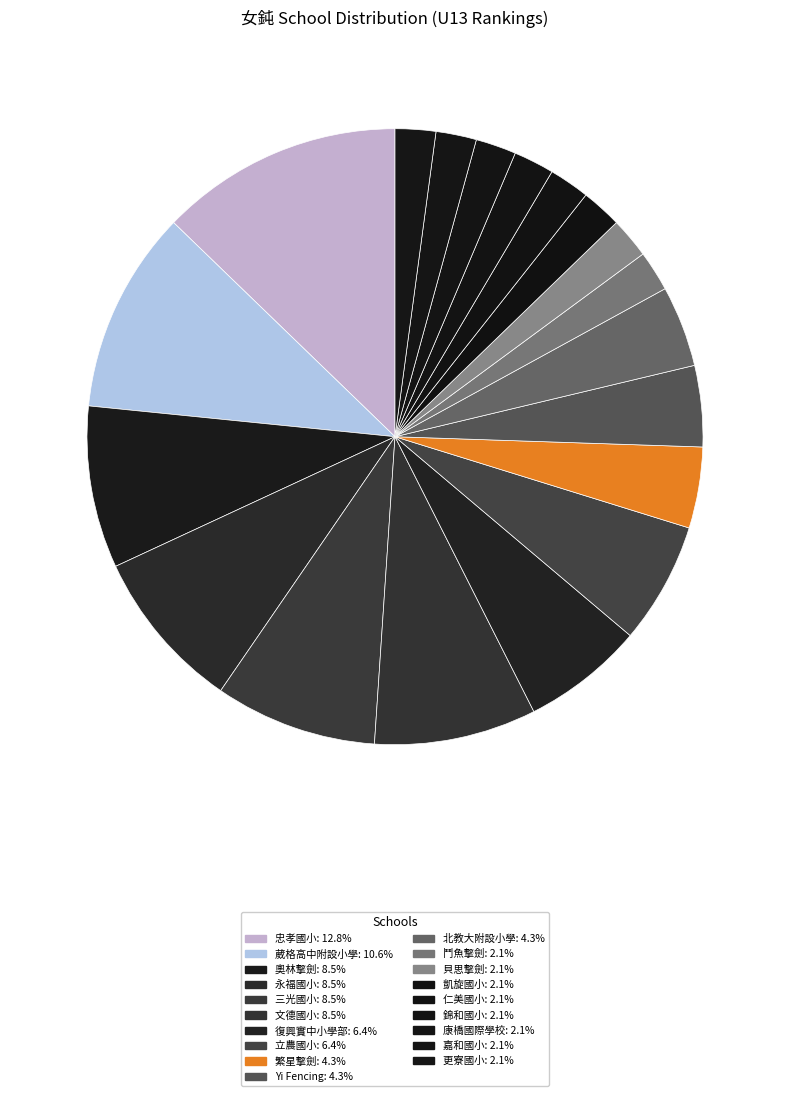

Between 康橋國際學校 and 貝思擊劍, which is larger?

康橋國際學校